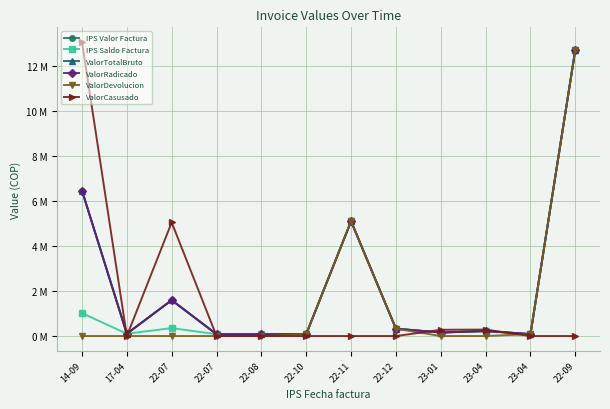

How many series are shown in this chart?

6